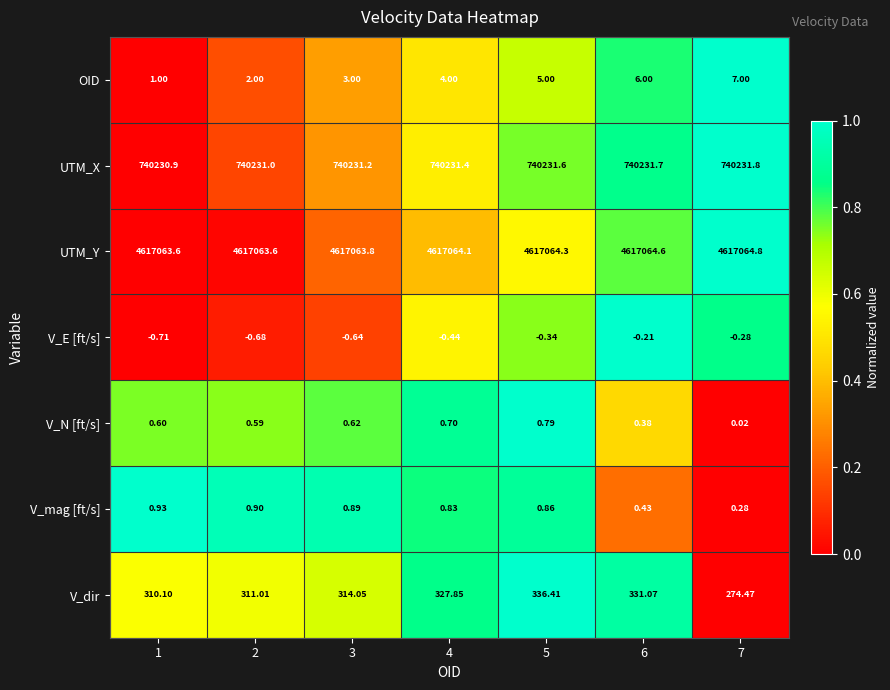

Rank the series by their maximum value, from lowest to highest.

V_E [ft/s], V_N [ft/s], V_mag [ft/s], OID, V_dir, UTM_X, UTM_Y